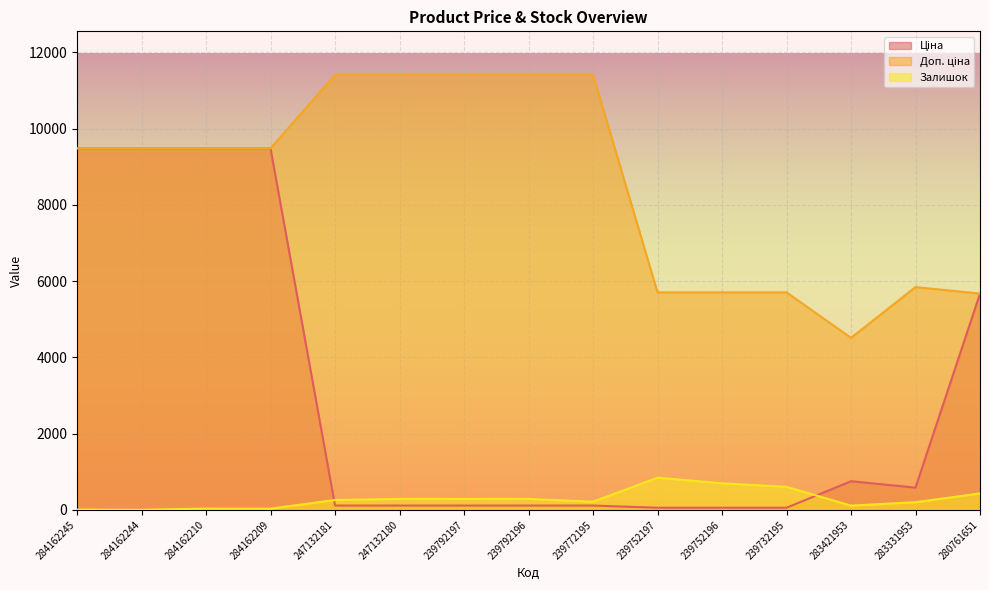

Does the chart display data point markers on the line(s)?

No